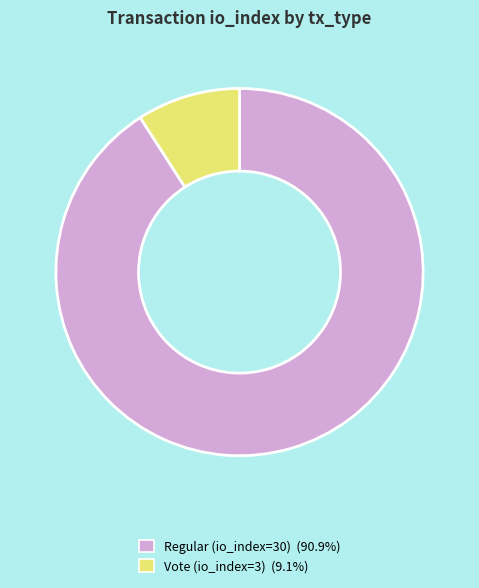

Rank the categories by value from highest to lowest.

Regular (io_index=30), Vote (io_index=3)